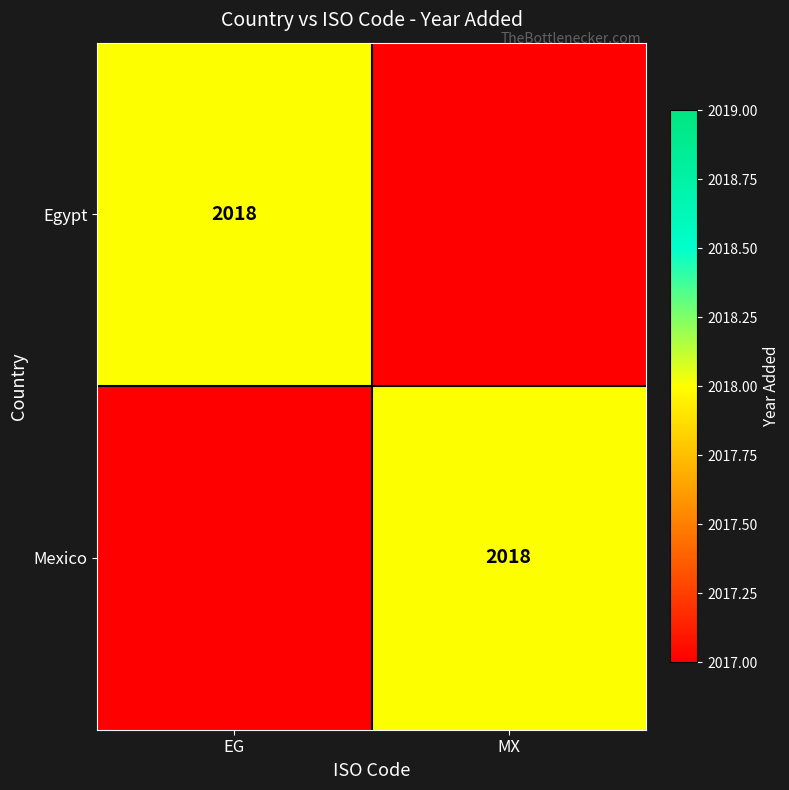

At which category is the sum across all series the highest?

EG